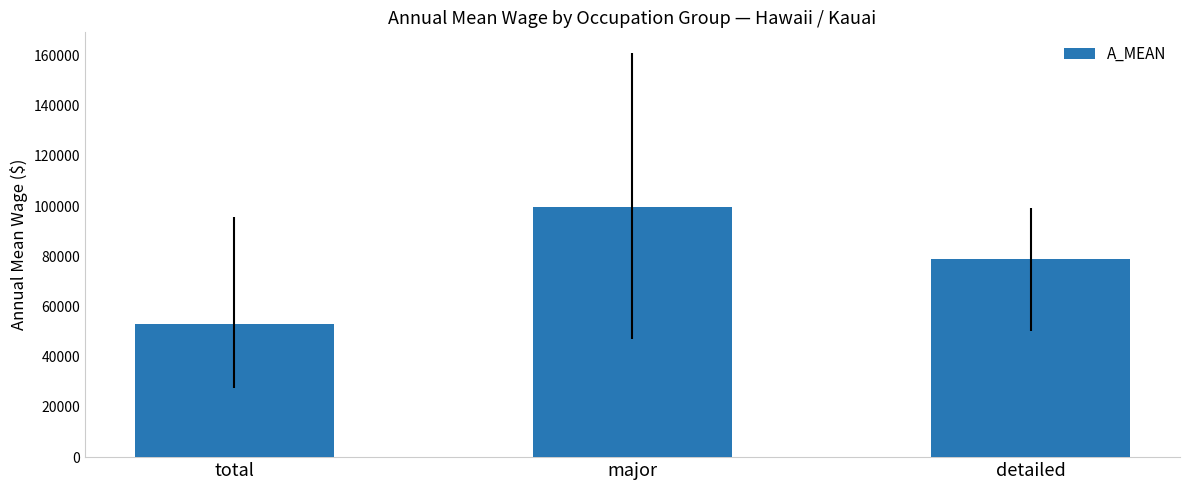

The value at major is 99800. True or false?

True